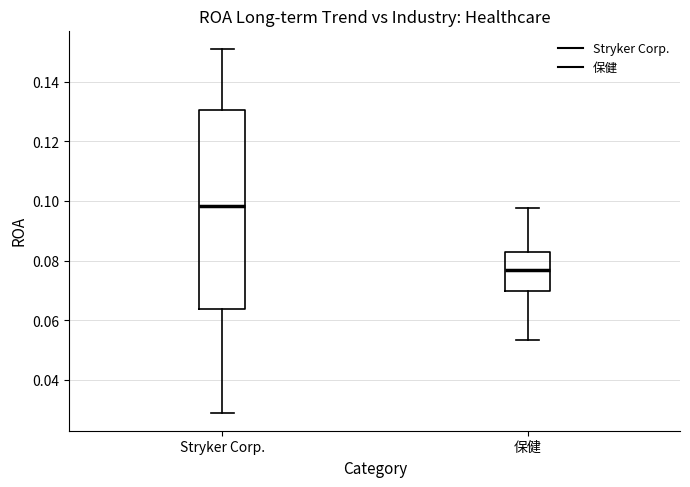

Which box's median line is the highest?

Stryker Corp.